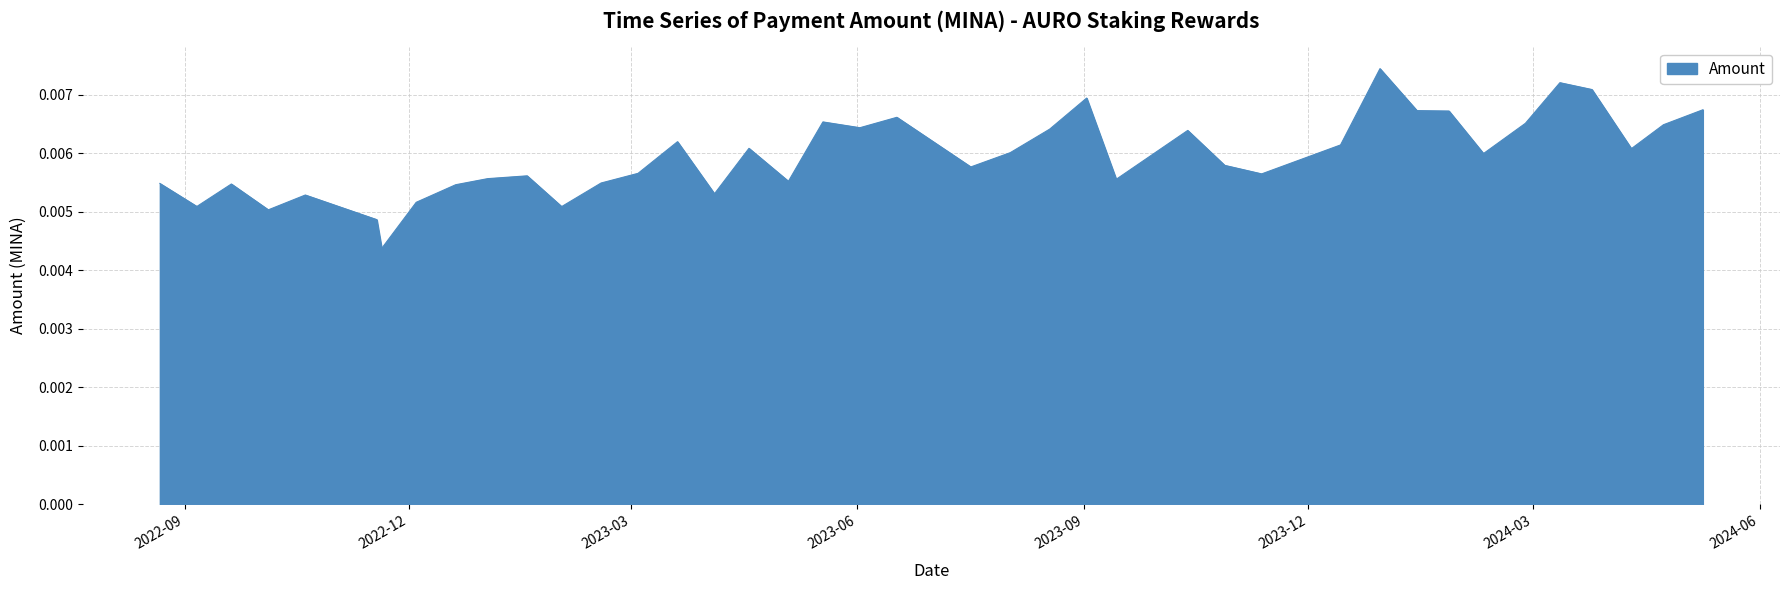

How many categories are shown in the chart?

40